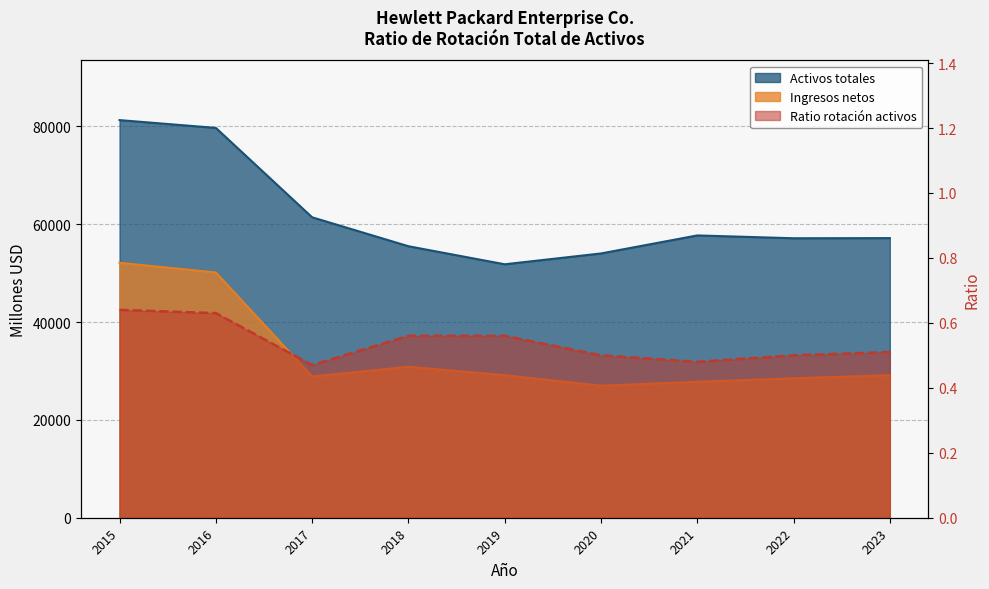

At how many categories does at least one series exceed 2248?

9